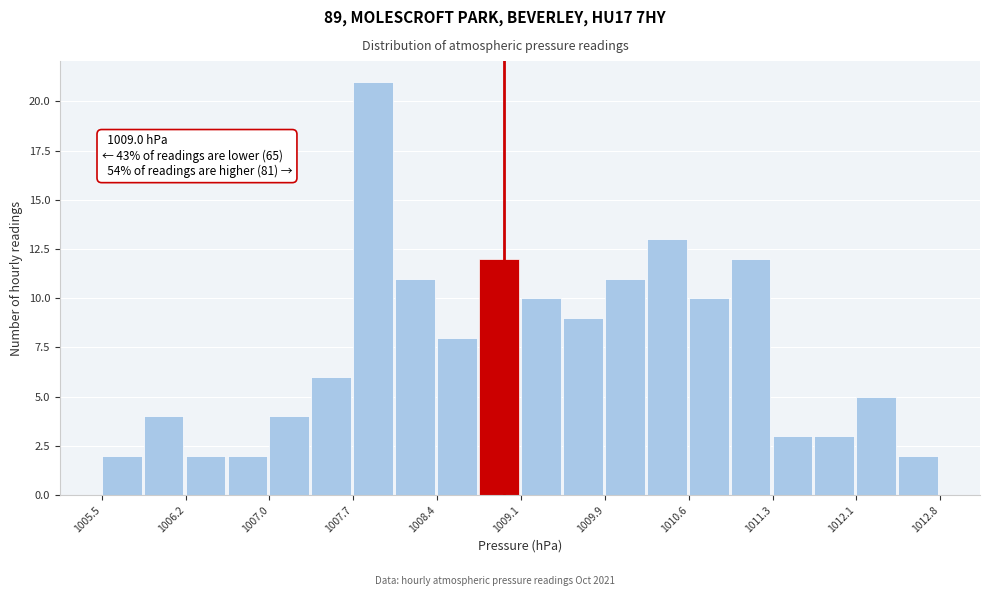

Around what value on the x-axis is the tallest bar? Give the approximate position of its centre, as read against the axis.

1007.9